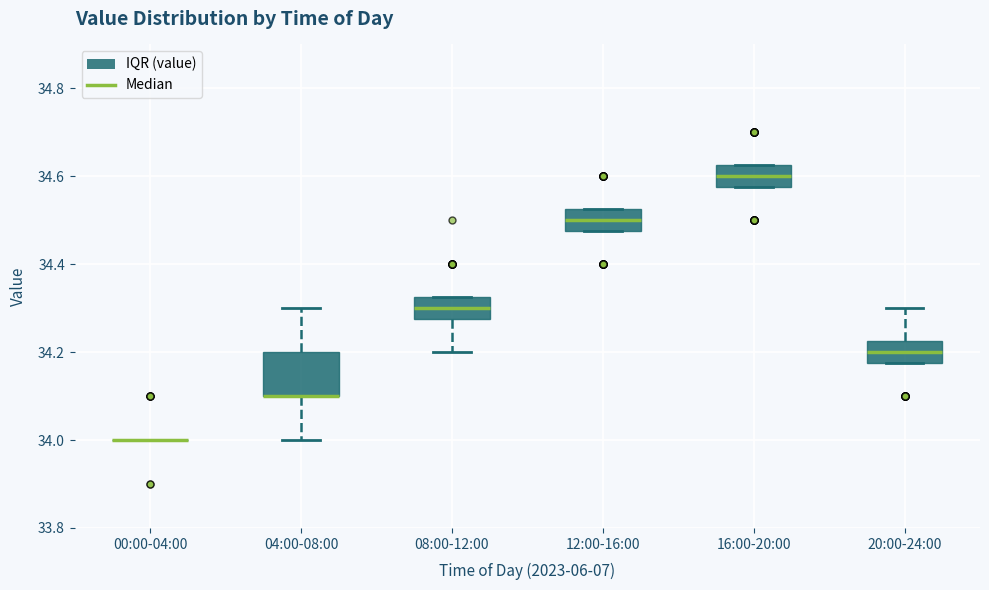

Which box is the tallest, from its lower edge to its upper edge?

04:00-08:00